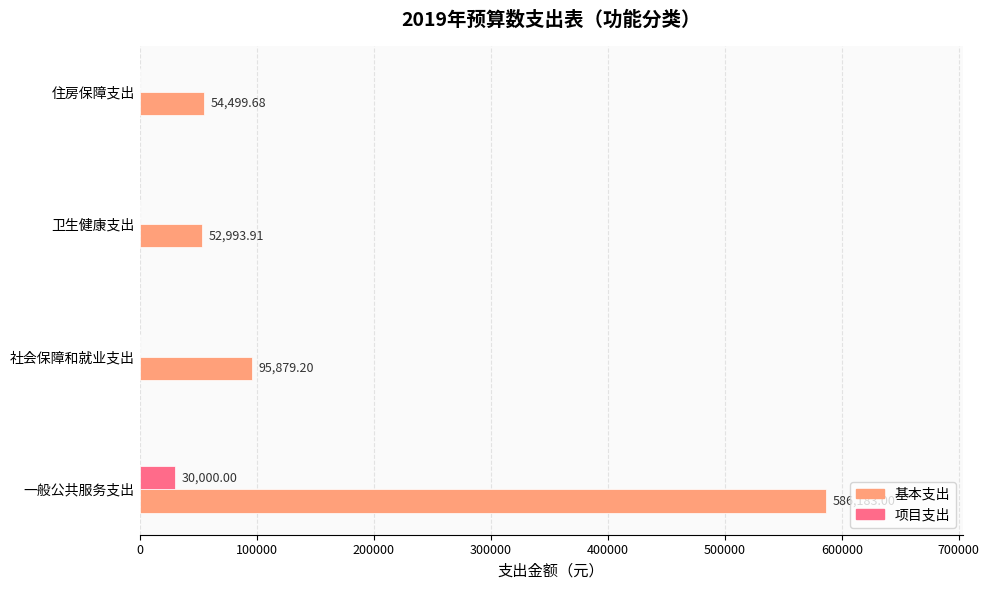

Which label corresponds to the largest value in the chart?

一般公共服务支出